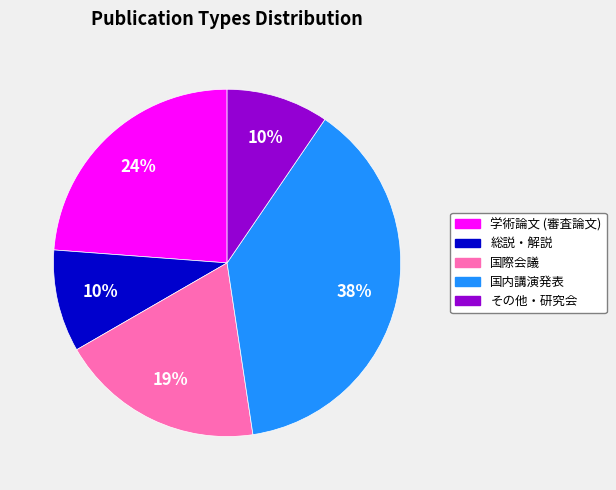

Is the sum of 国内講演発表 and 学術論文 (審査論文) greater than half?

Yes